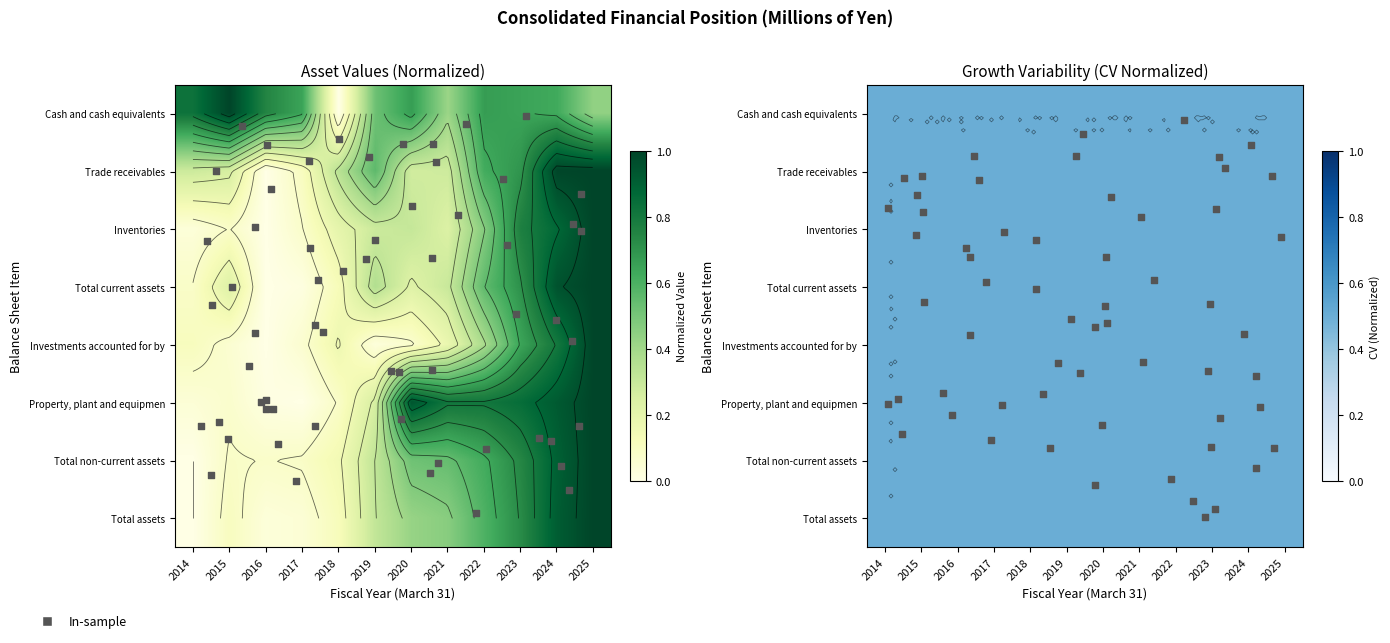

At which label is Total non-current assets closest to 0?

2014